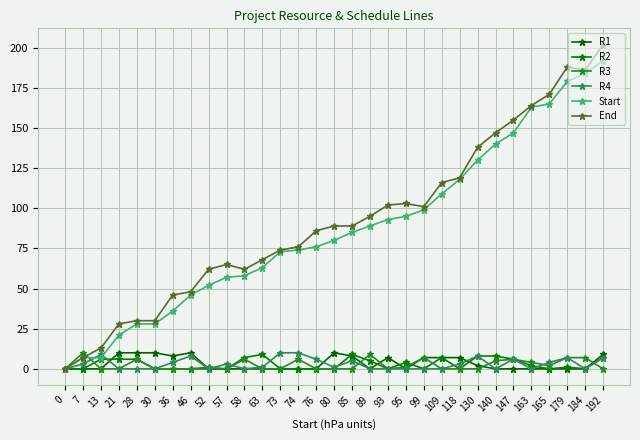

What are all the series names shown in the legend?

R1, R2, R3, R4, Start, End